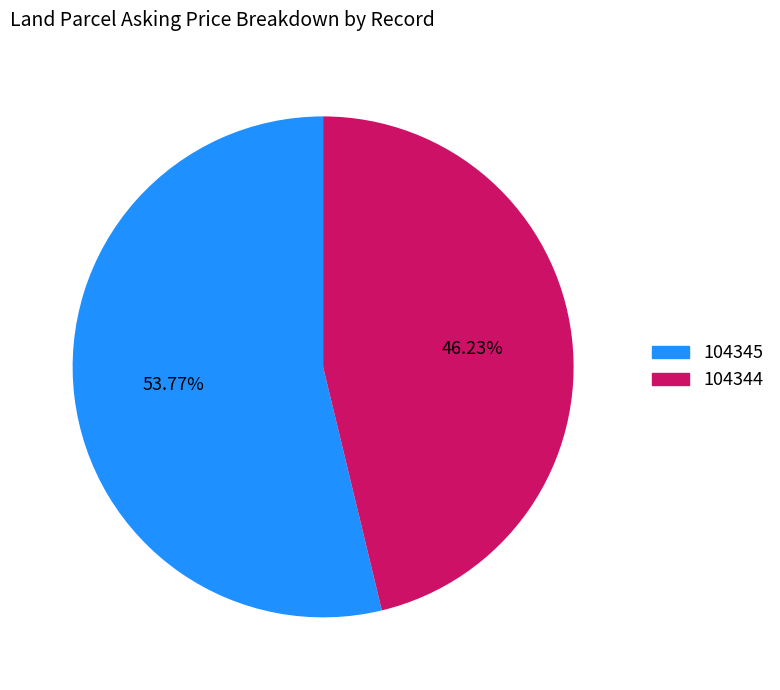

Is there any slice that represents more than half of the pie?

Yes